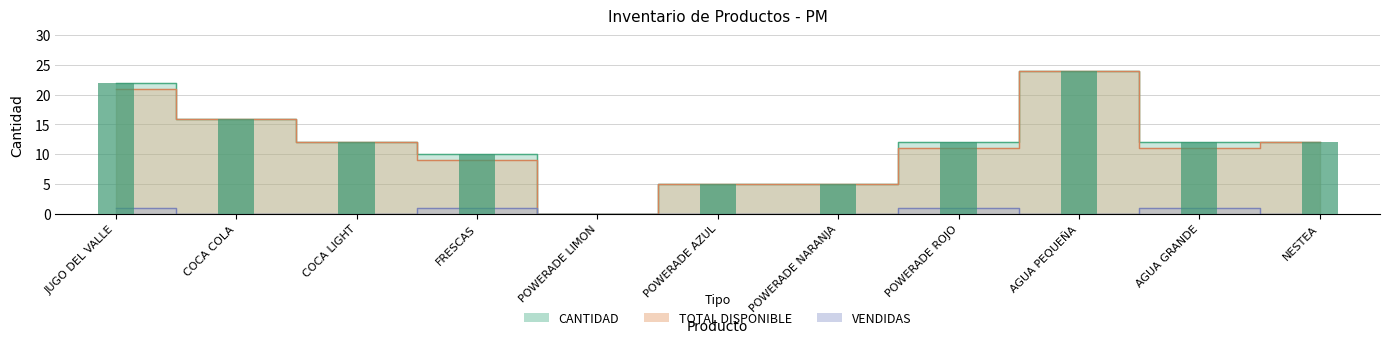

At which category is the sum across all series the highest?

AGUA PEQUEÑA